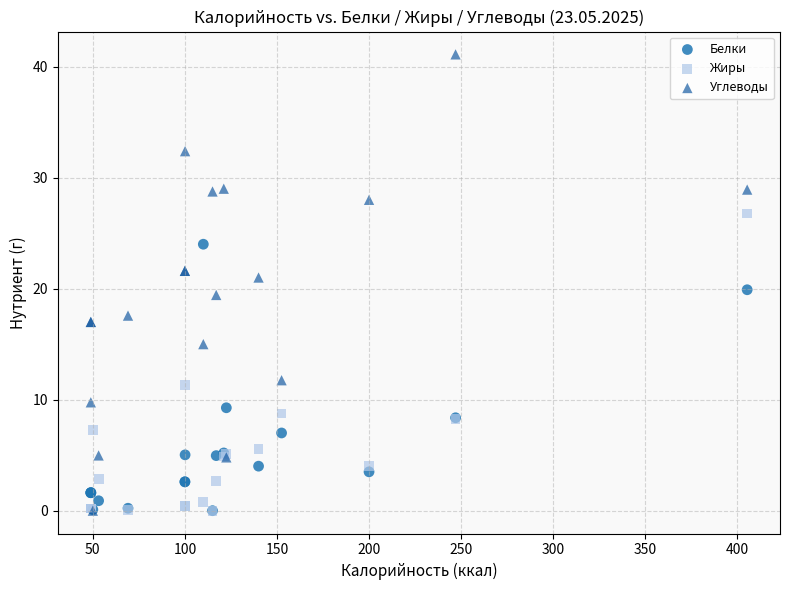

What are all the series names shown in the legend?

Белки, Жиры, Углеводы